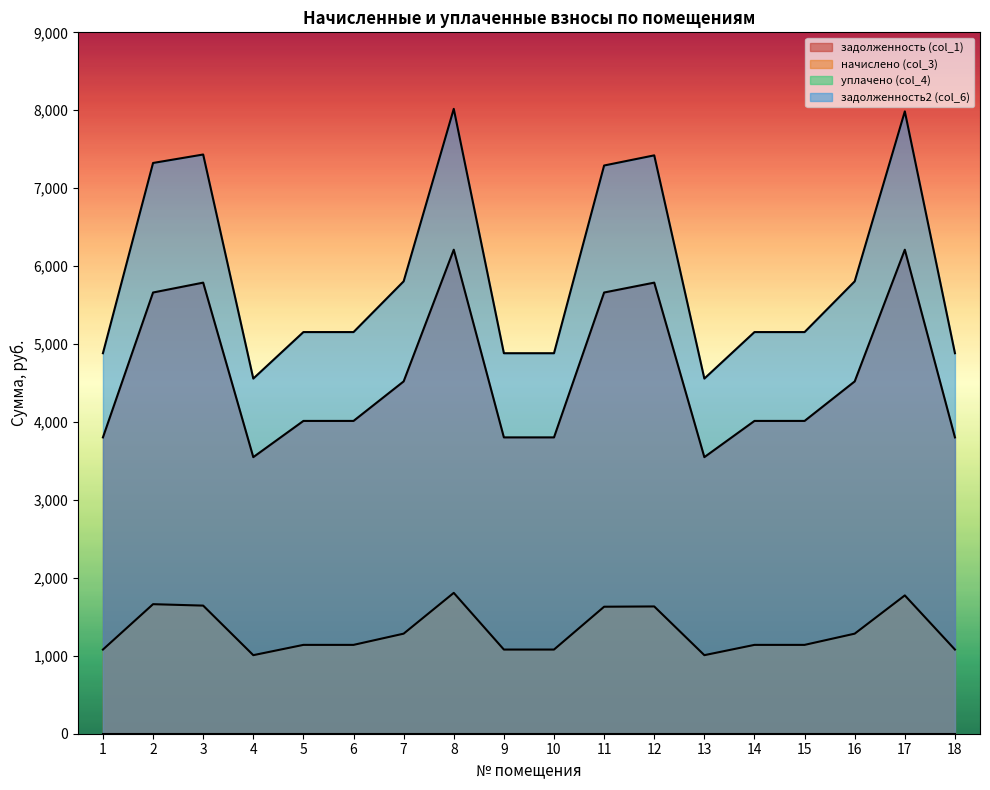

Is the value of задолженность (col_1) at 2 greater than the value of задолженность2 (col_6) at 8?

No